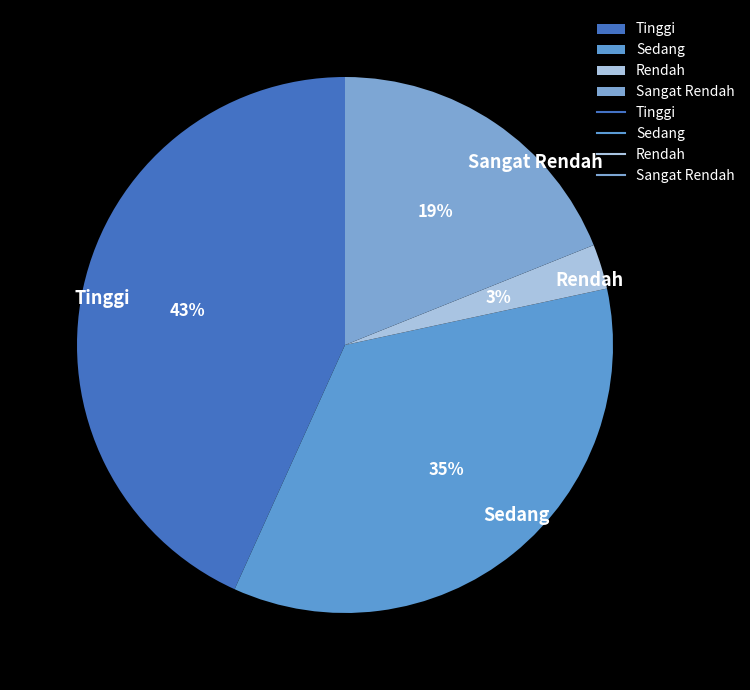

What is the smallest slice in the pie chart?

Rendah